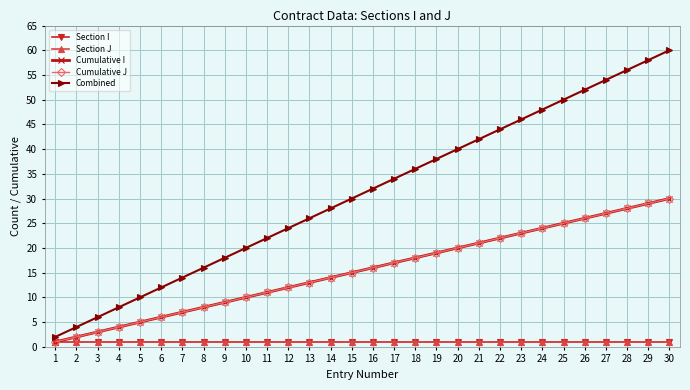

True or false: Cumulative J and Combined intersect in this chart.

False